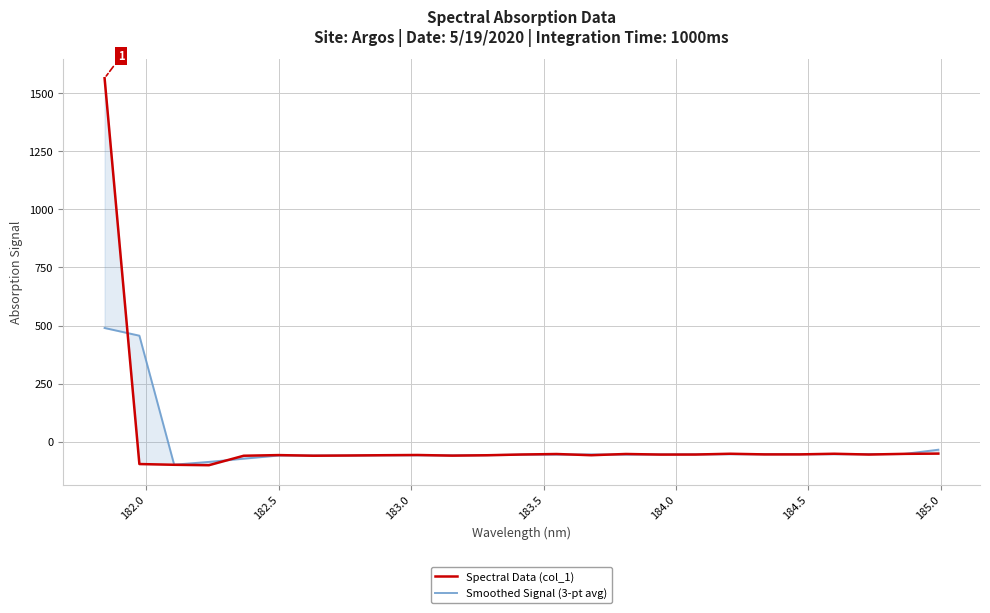

Reading right to left, extract all data points from this chart.

Spectral Data (col_1): -51.1	-52.2	-55.2	-51.8	-54.6	-54.6	-51.8	-55.2	-55.3	-52.8	-58.0	-52.9	-55.0	-58.2	-59.9	-57.1	-58.1	-59.3	-60.3	-57.5	-60.4	-101.0	-99.3	-96.0	1564.1
Smoothed Signal (3-pt avg): -34.5	-52.8	-53.1	-53.8	-53.6	-53.6	-53.8	-54.1	-54.4	-55.4	-54.6	-55.3	-55.4	-57.7	-58.4	-58.4	-58.2	-59.2	-59.0	-59.4	-73.0	-86.9	-98.8	456.3	489.4